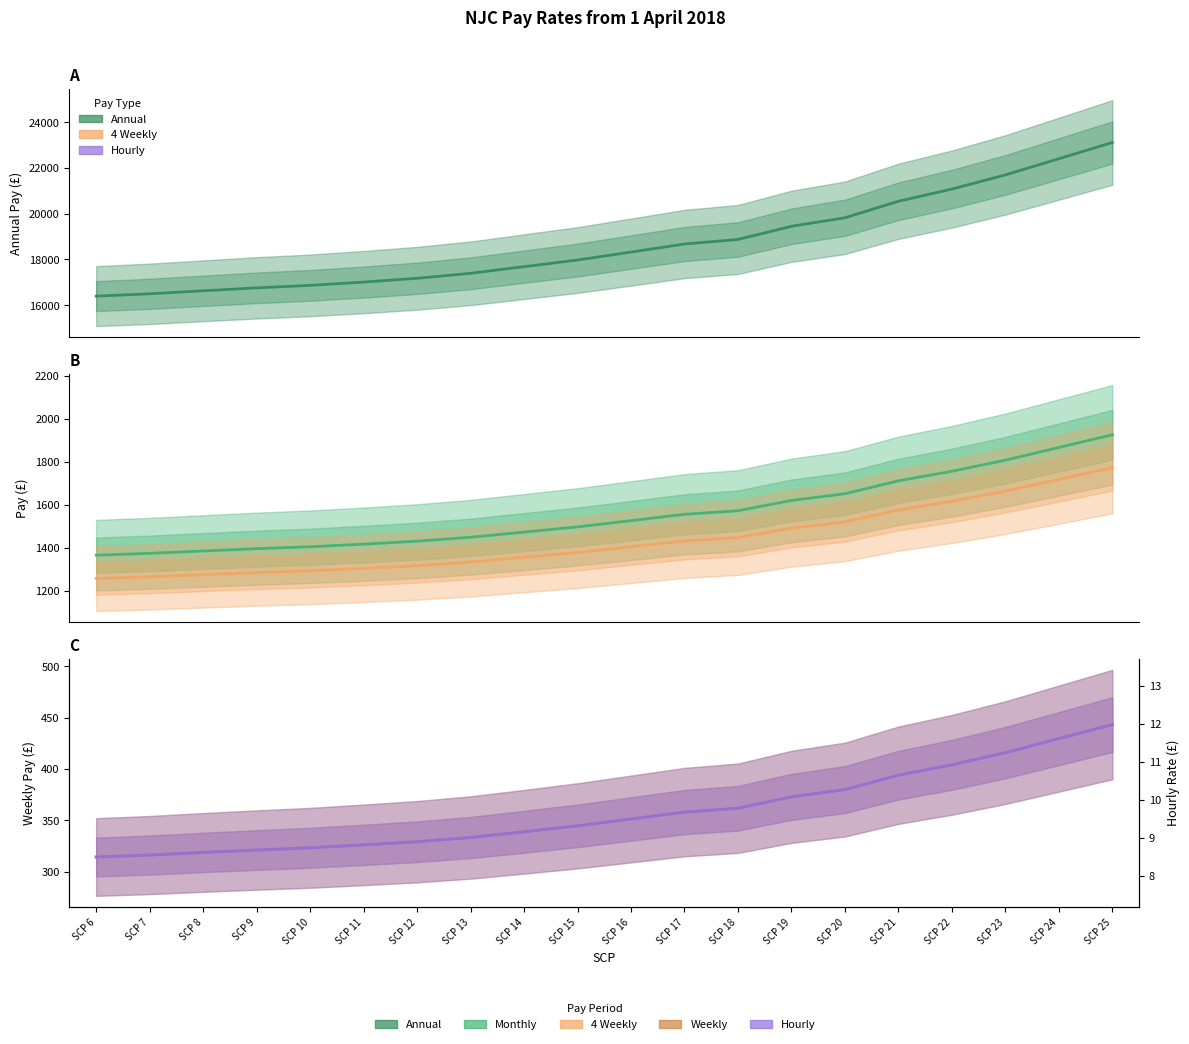

What is the value of the 4 Weekly point at the 6th from the left?

1304.7